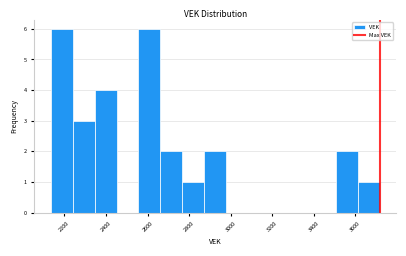

How tall is the bar that spans 2240 to 2340 on the x-axis? Neither the bar edges nor the heights are printed on the chart, so give them approximately, as read against the axes.

3